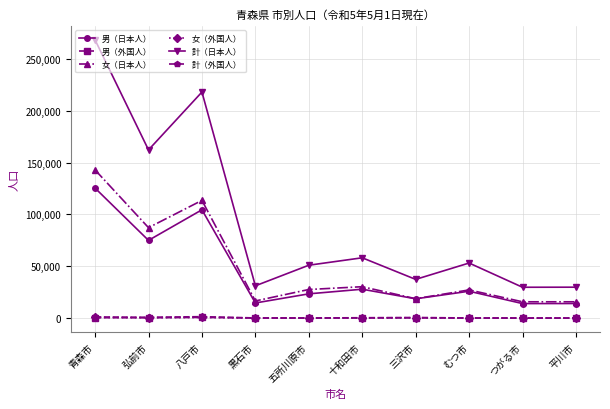

True or false: 計（日本人） and 男（外国人） intersect in this chart.

False